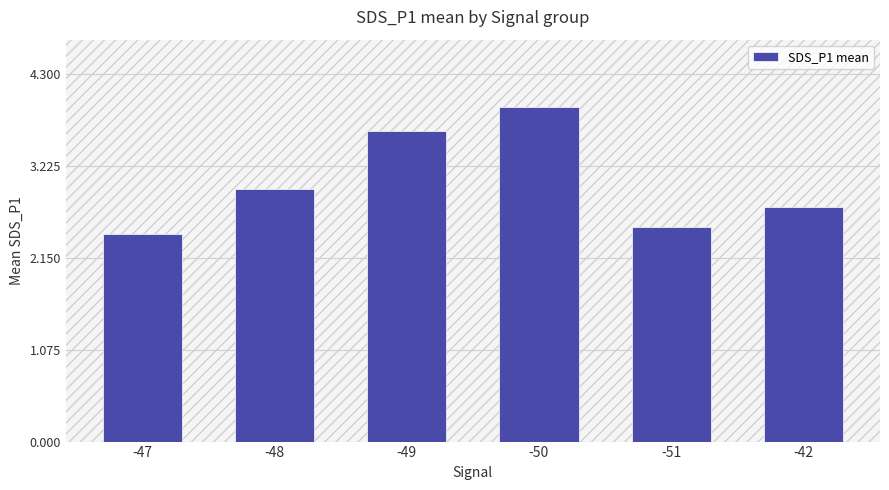

Between -49 and -47, which is larger?

-49